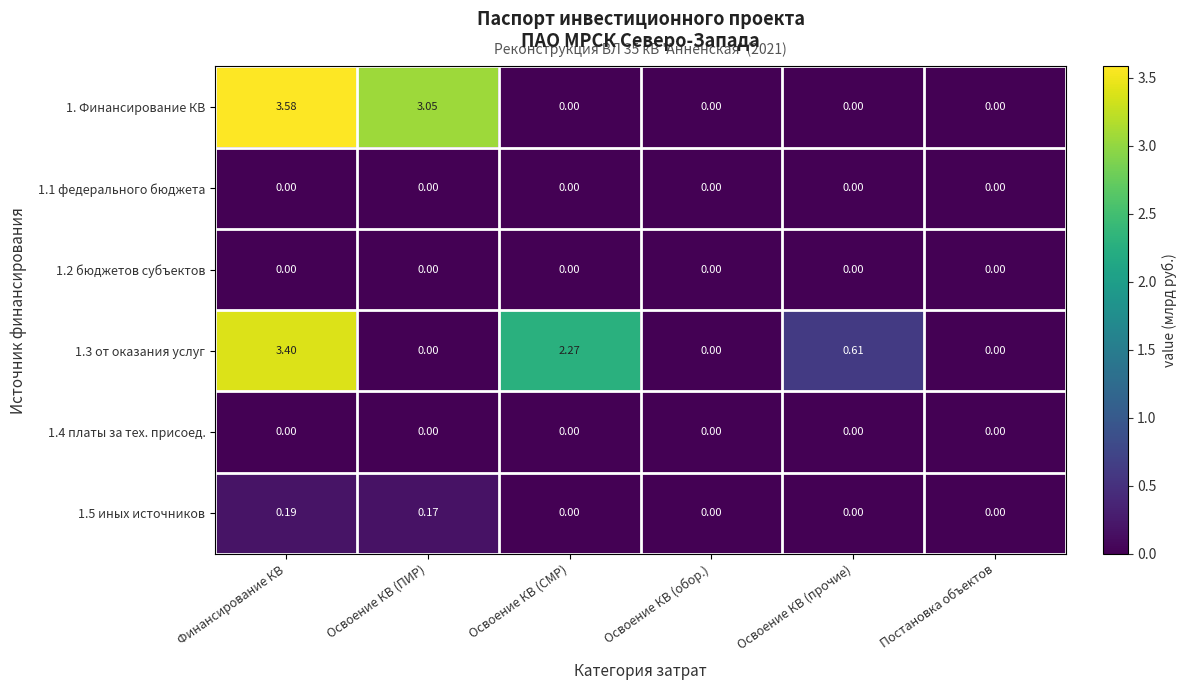

Which series has the largest total across all categories?

1. Финансирование КВ